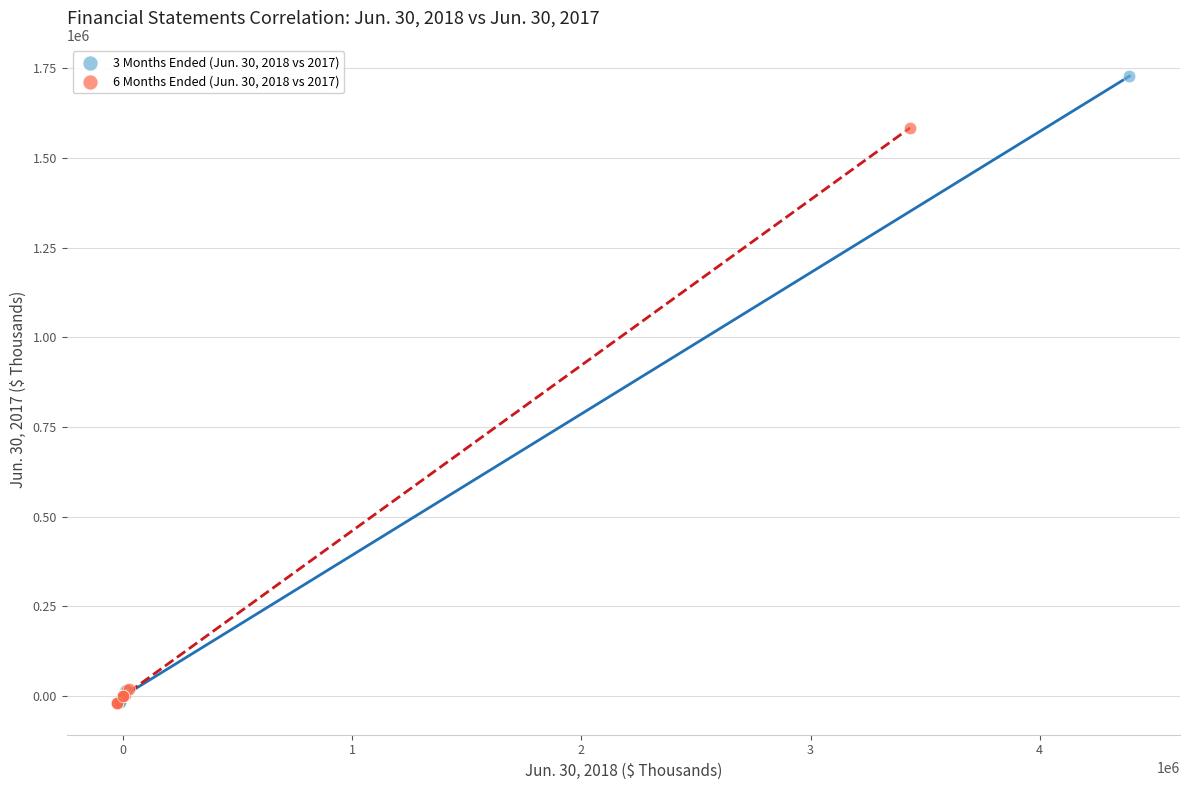

Which series has the widest spread of Y values?

3 Months Ended (Jun. 30, 2018 vs 2017)